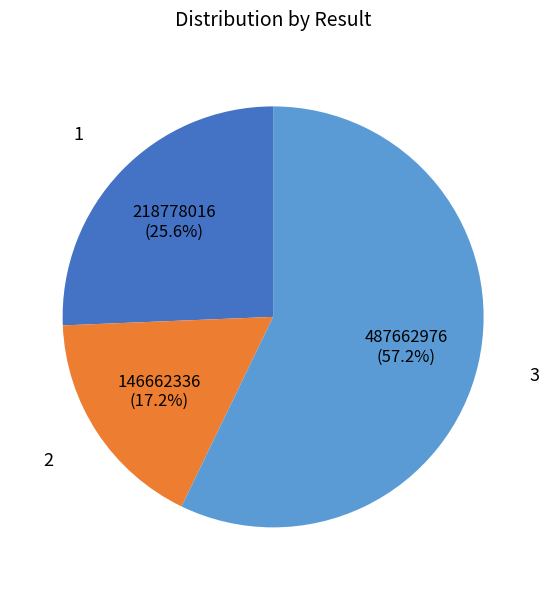

Does any single category account for the majority?

Yes